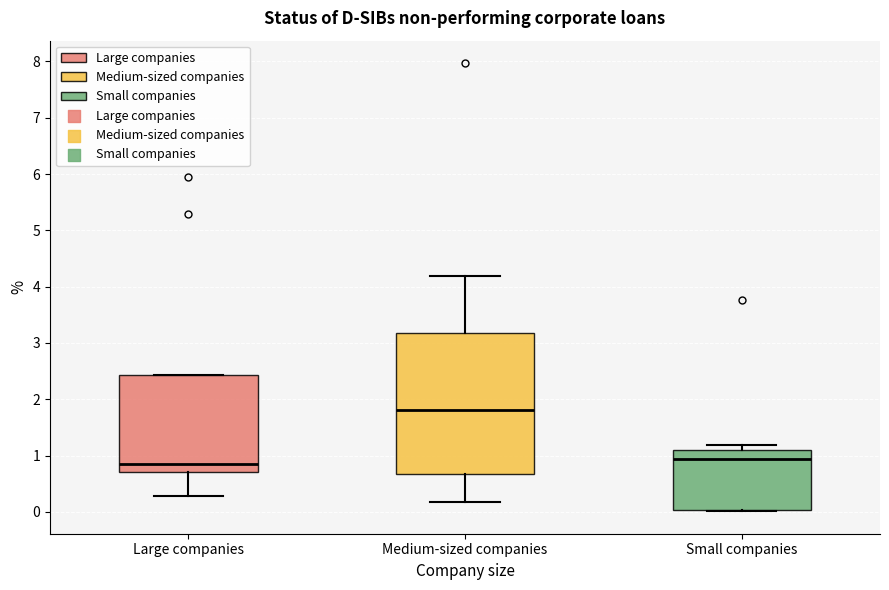

Reading left to right, transcribe this box plot: for each box, give where its median line is, the range the box spans, and where its two whiskers end, as read against the y-axis. The values are not printed on the chart, so give them approximately, as read against the axis.

Large companies: median 0.9, box 0.7 to 2.4, whiskers 0.3 to 2.4
Medium-sized companies: median 1.8, box 0.7 to 3.2, whiskers 0.2 to 4.2
Small companies: median 0.9, box 0.0 to 1.1, whiskers 0.0 to 1.2